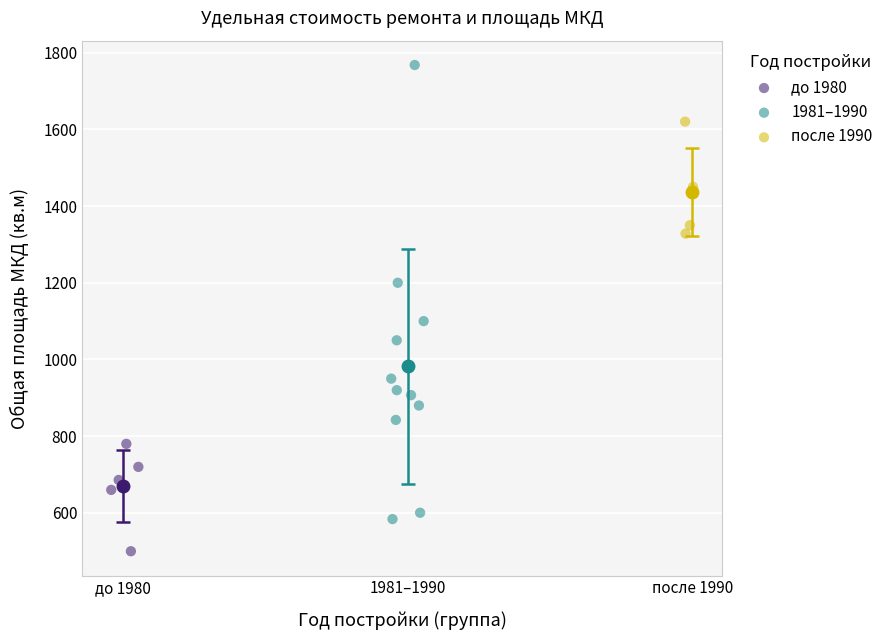

Which series contains the lowest Y value?

до 1980